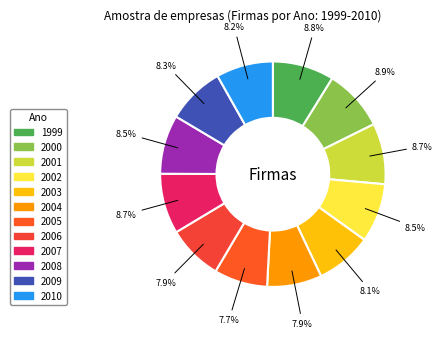

How much of the chart is everything except 1999?

91.2%